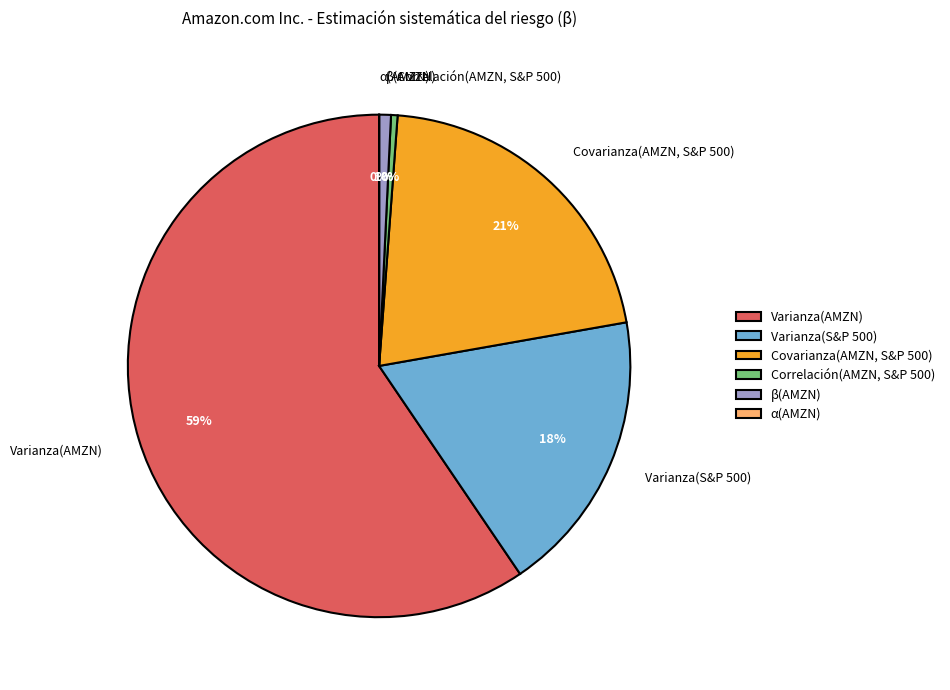

What is the majority slice?

Varianza(AMZN)